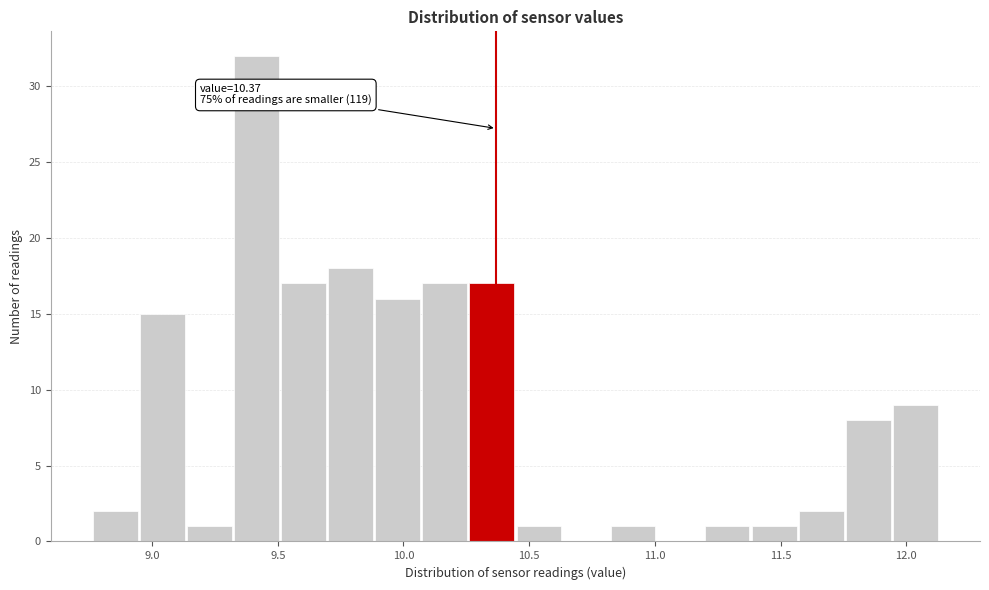

Read against the x-axis, roughly where is the centre of the tallest bar?

9.40